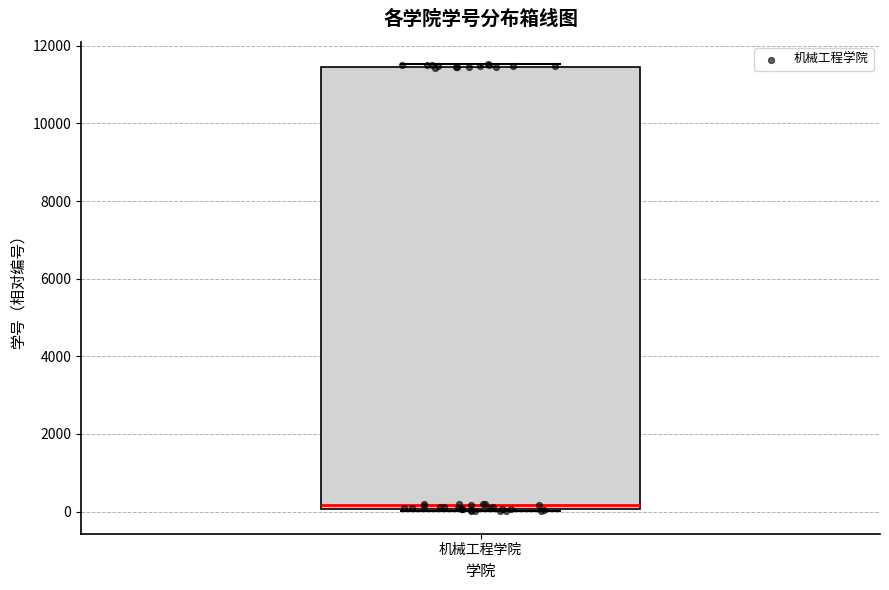

Where is the lower edge of the box for 机械工程学院 on the y-axis? The values are not printed on the chart, so give them approximately, as read against the axis.

0